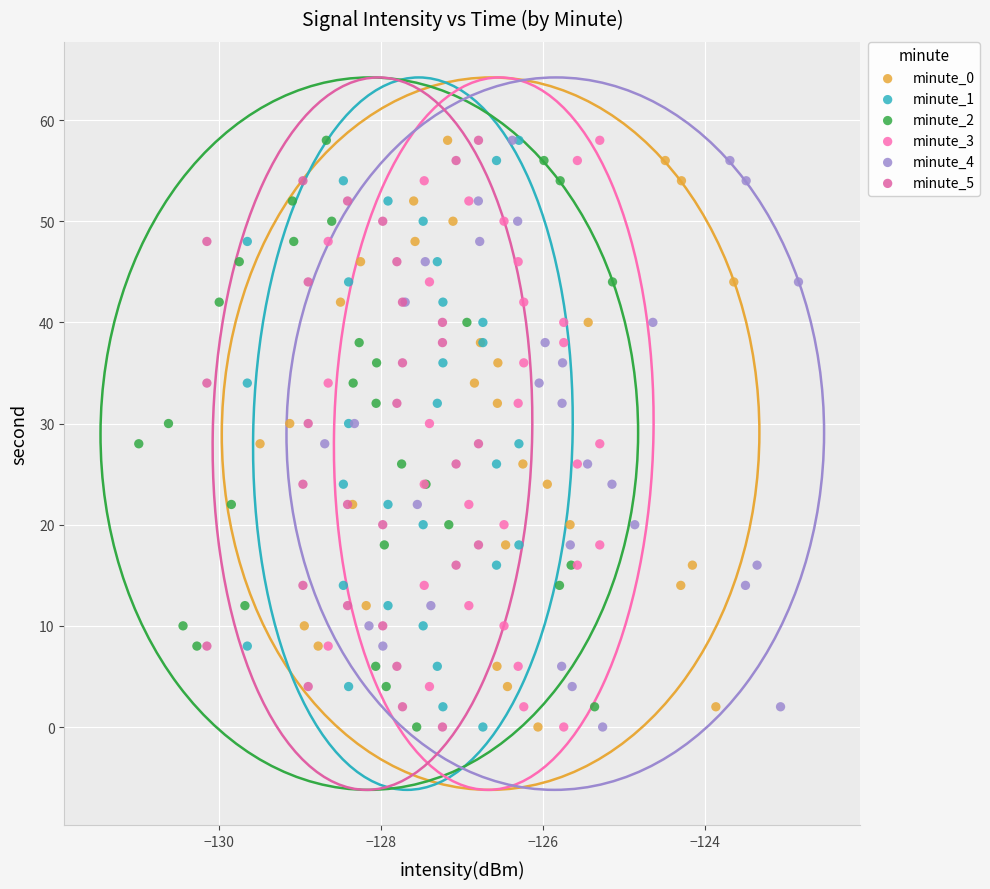

What are all the series names shown in the legend?

minute_0, minute_1, minute_2, minute_3, minute_4, minute_5